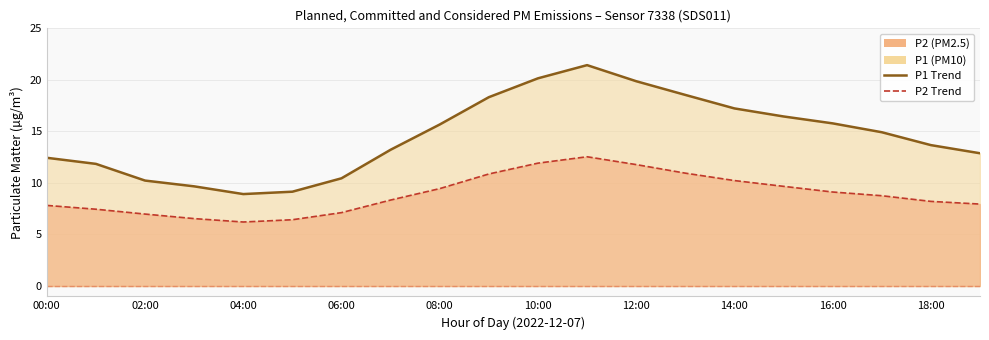

At which category does P1 reach its first local valley?

04:00